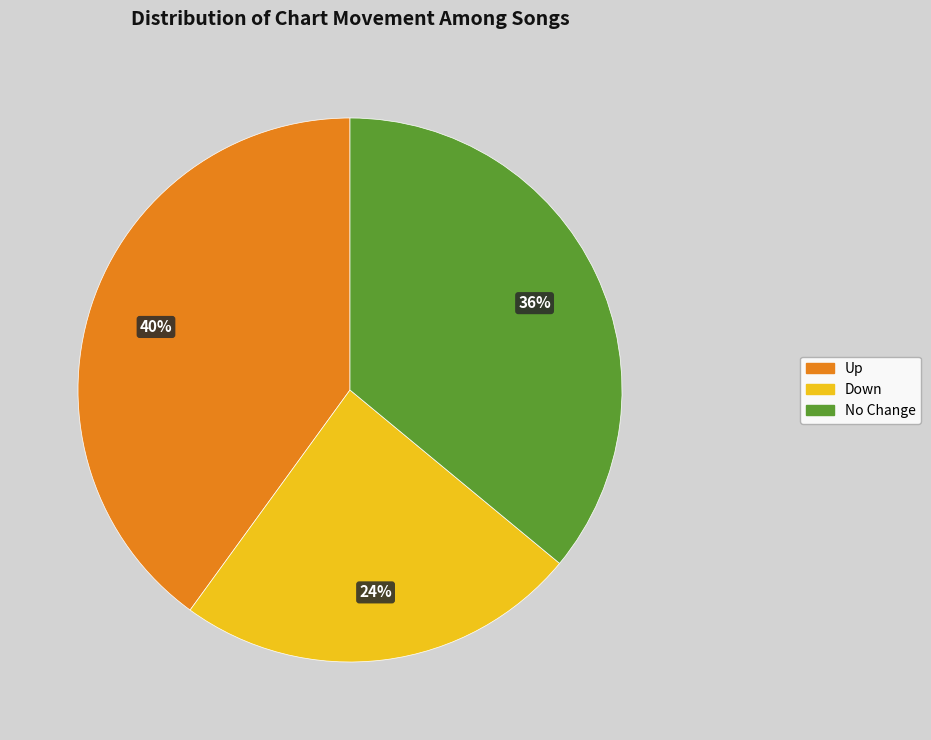

To the nearest percent, what is the average slice percentage?

33%